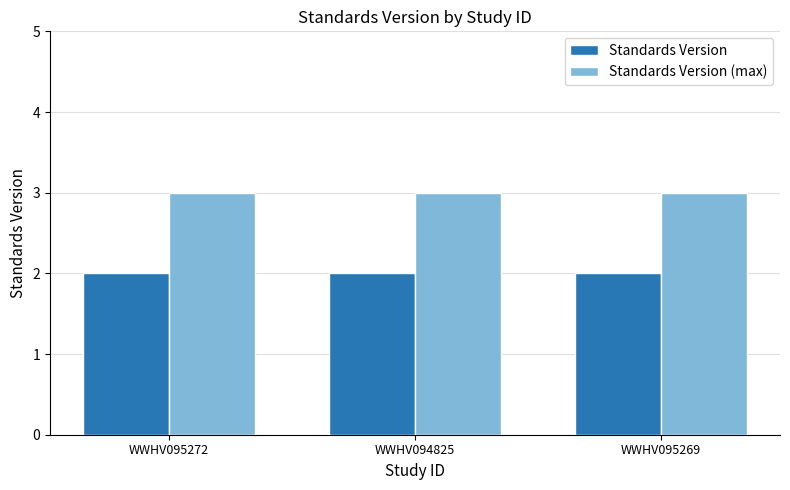

Is the value of Standards Version (max) at WWHV095269 greater than the value of Standards Version at WWHV094825?

Yes